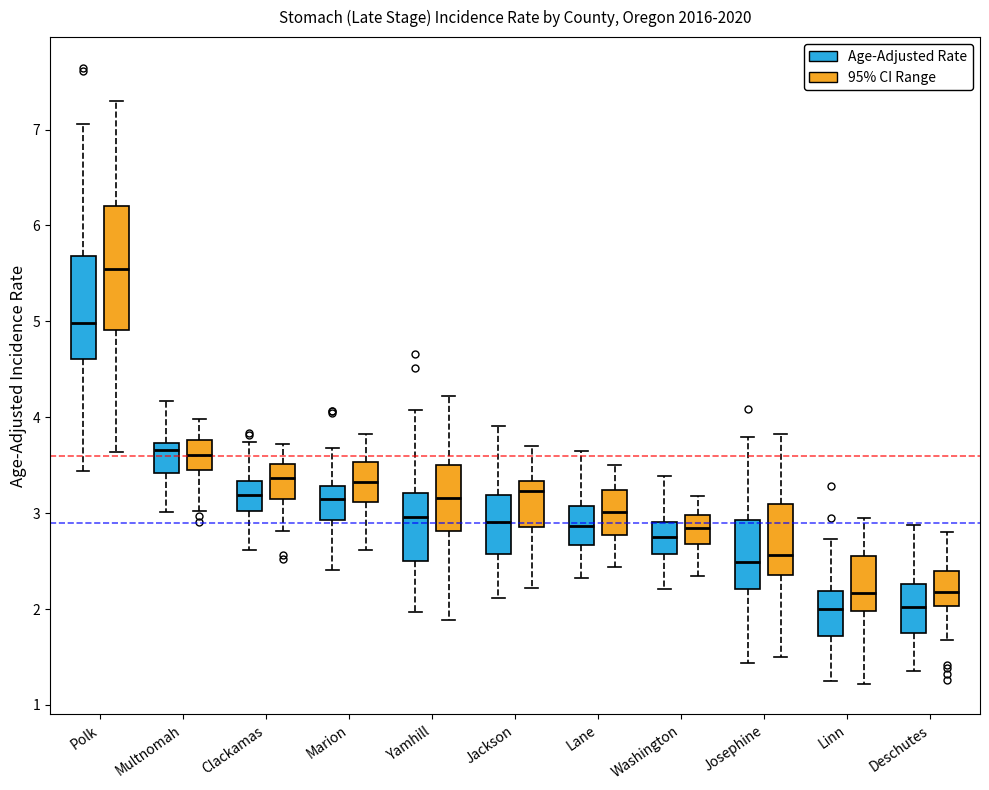

Which box is the tallest, from its lower edge to its upper edge?

Polk (95% CI Range)